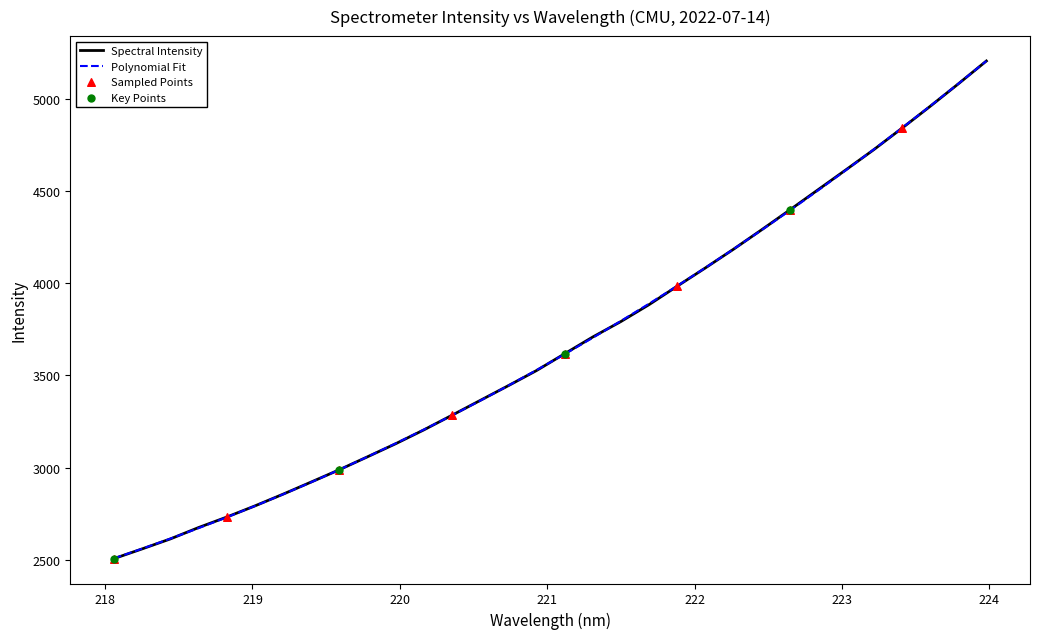

Which series has the widest spread of values?

Spectral Intensity